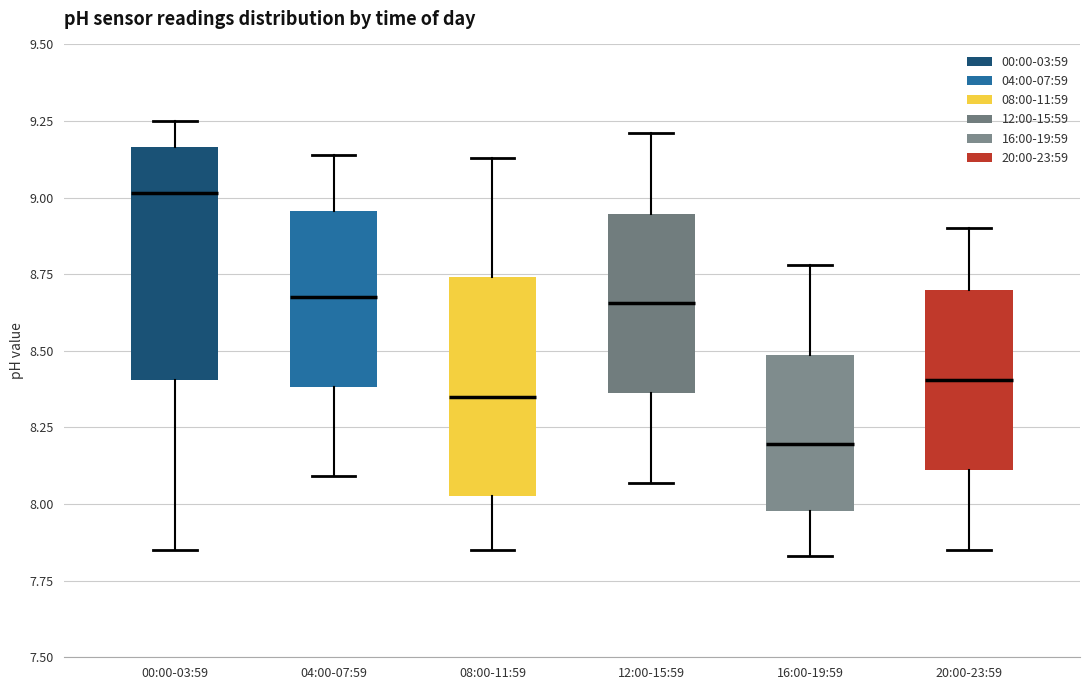

Reading left to right, read every box against the y-axis: the position of its median line, the range the box covers, and the ends of its whiskers. The values are not printed on the chart, so give them approximately, as read against the axis.

00:00-03:59: median 9.00, box 8.40 to 9.15, whiskers 7.85 to 9.25
04:00-07:59: median 8.70, box 8.40 to 8.95, whiskers 8.10 to 9.15
08:00-11:59: median 8.35, box 8.05 to 8.75, whiskers 7.85 to 9.15
12:00-15:59: median 8.65, box 8.35 to 8.95, whiskers 8.05 to 9.20
16:00-19:59: median 8.20, box 8.00 to 8.50, whiskers 7.85 to 8.80
20:00-23:59: median 8.40, box 8.10 to 8.70, whiskers 7.85 to 8.90